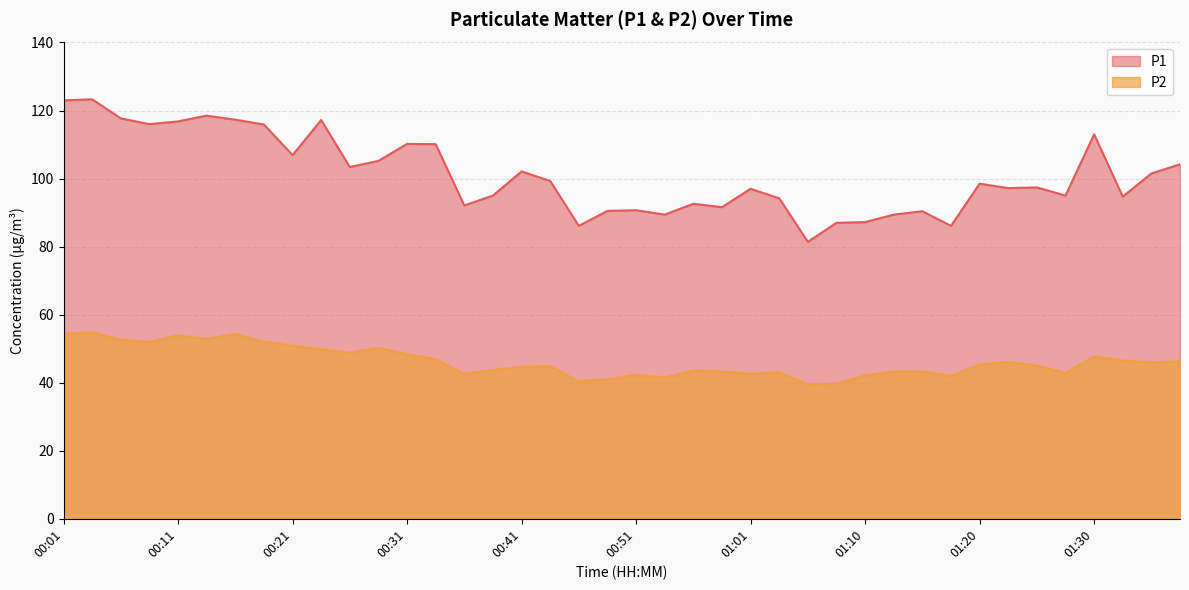

How many lines are shown in the chart?

2